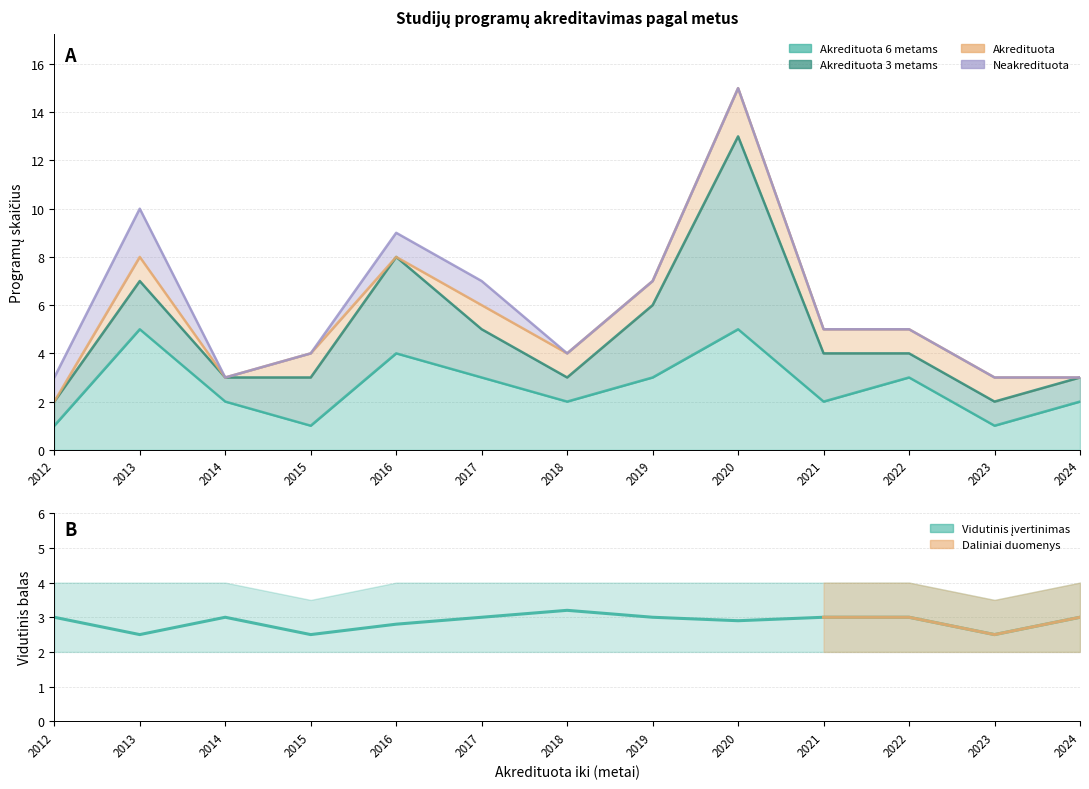

What is the value of the 1st point from the left?

3.0